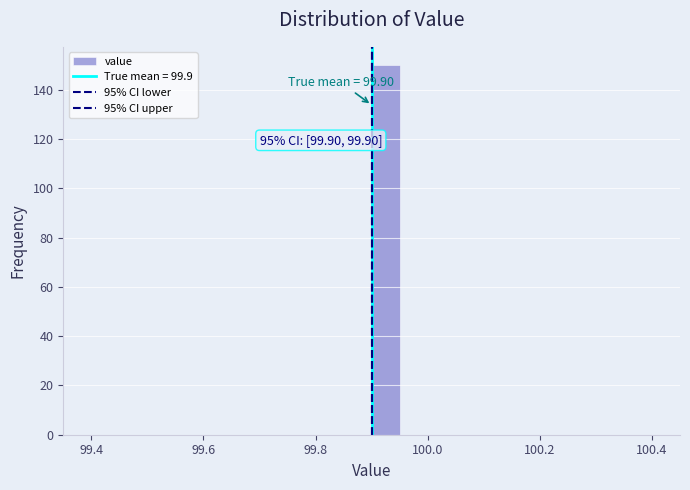

Read against the x-axis, roughly where is the centre of the tallest bar?

99.92